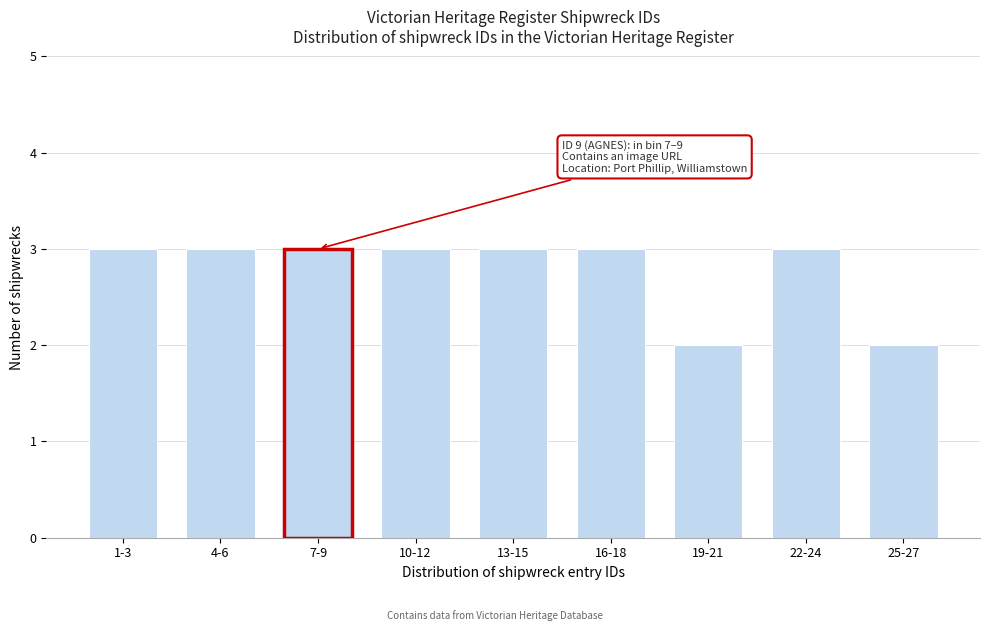

Reading left to right, transcribe all the data shown in this chart.

3	3	3	3	3	2	3	2